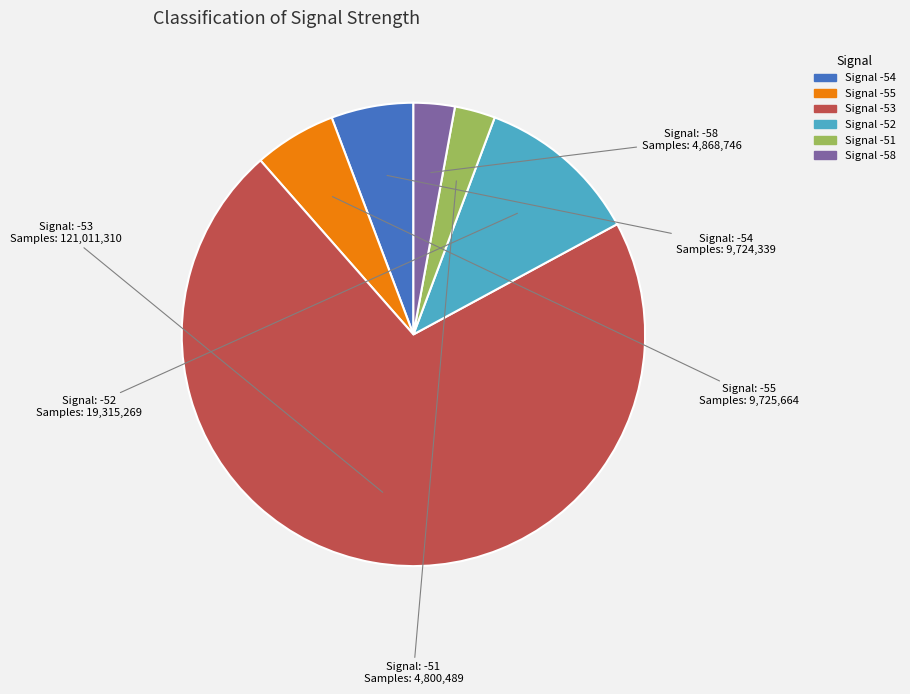

Does any single category account for the majority?

Yes